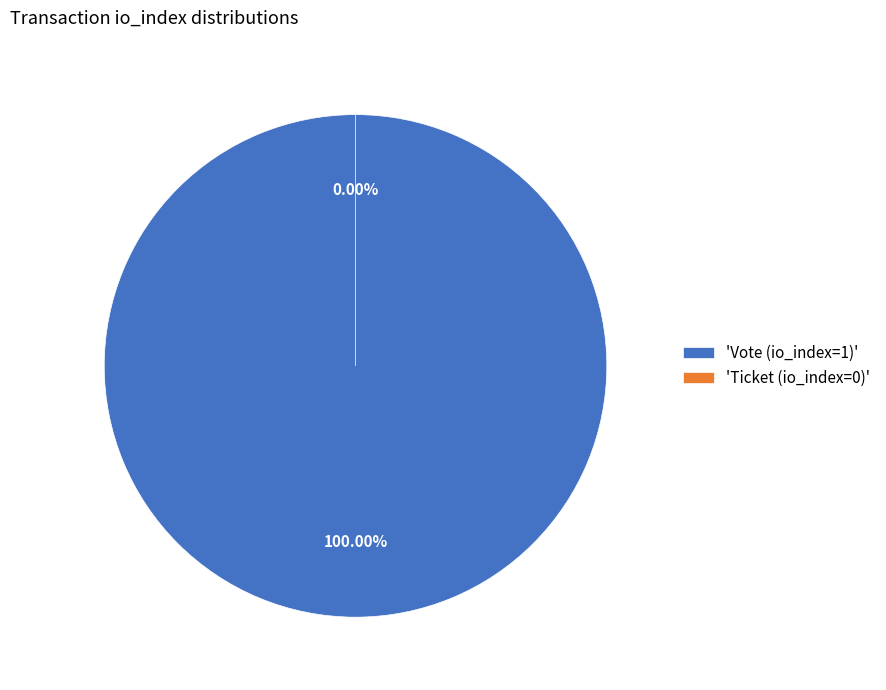

Which slice represents more than half of the pie?

Vote (io_index=1)